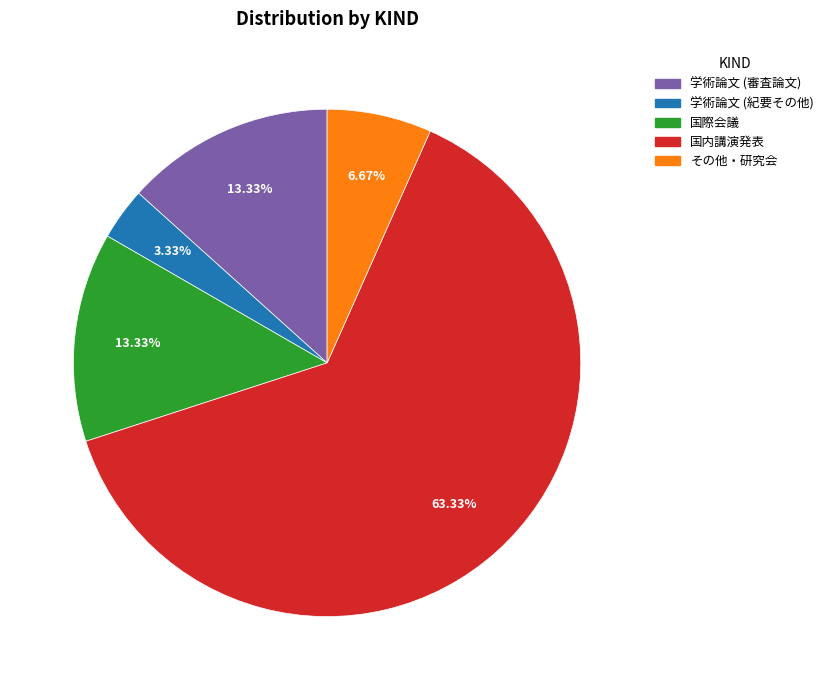

To the nearest percent, what is the combined percentage of 学術論文 (審査論文) and その他・研究会?

20%